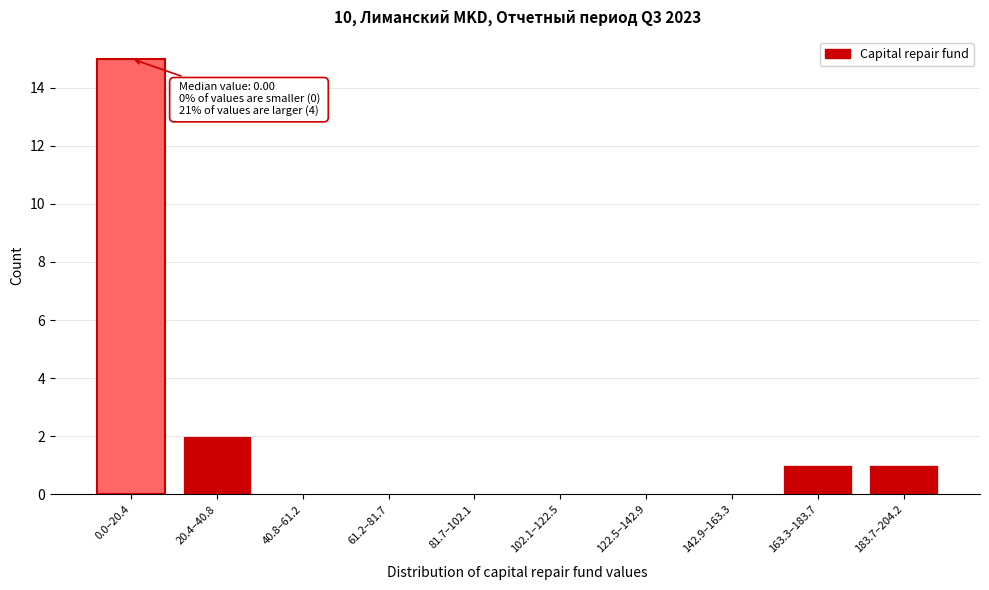

Reading left to right, transcribe all the data shown in this chart.

0.0–20.4=15	20.4–40.8=2	40.8–61.2=0	61.2–81.7=0	81.7–102.1=0	102.1–122.5=0	122.5–142.9=0	142.9–163.3=0	163.3–183.7=1	183.7–204.2=1